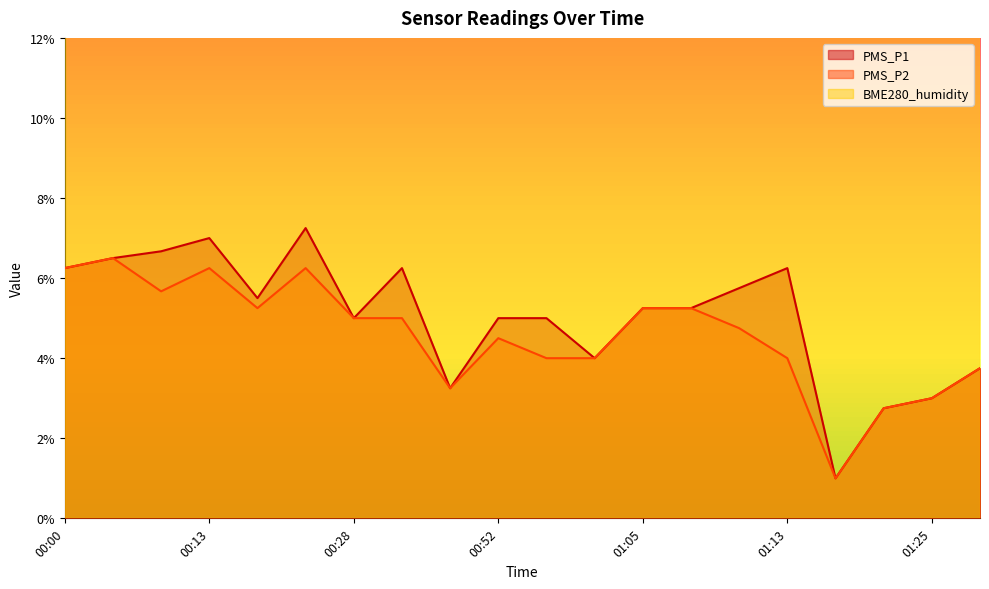

In PMS_P1, how many points are lower than both neighbors (excluding endpoints)?

5